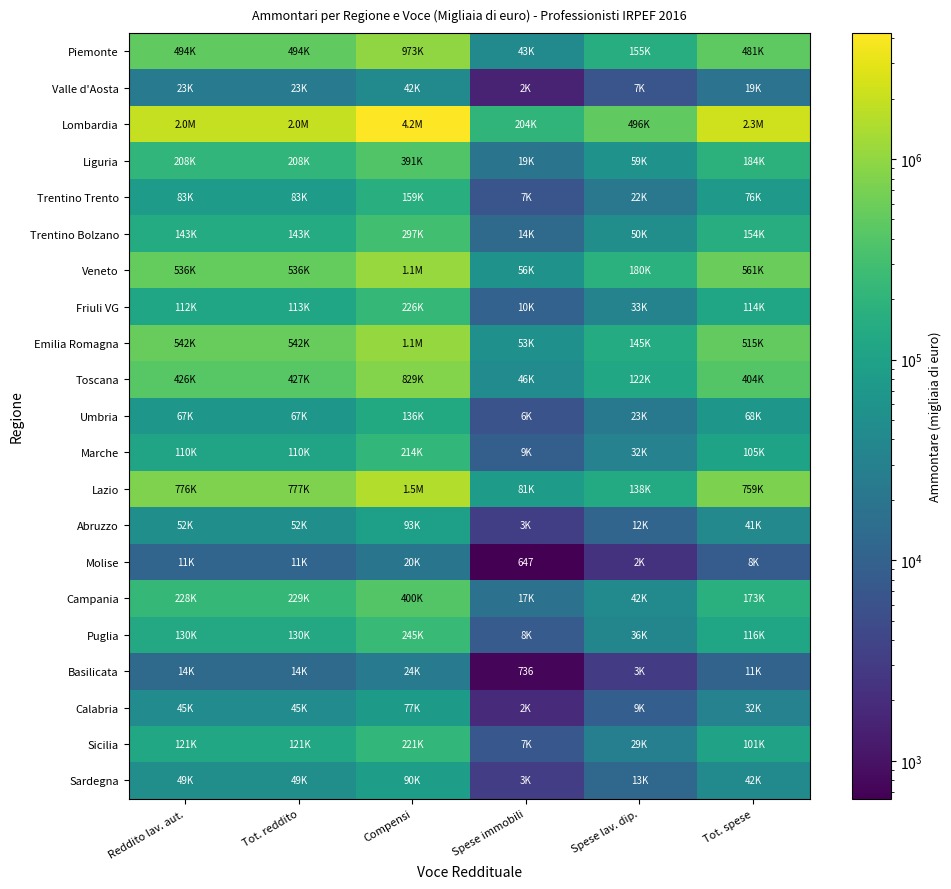

Is it true that Veneto equals 255685 at Spese lav. dip.?

False